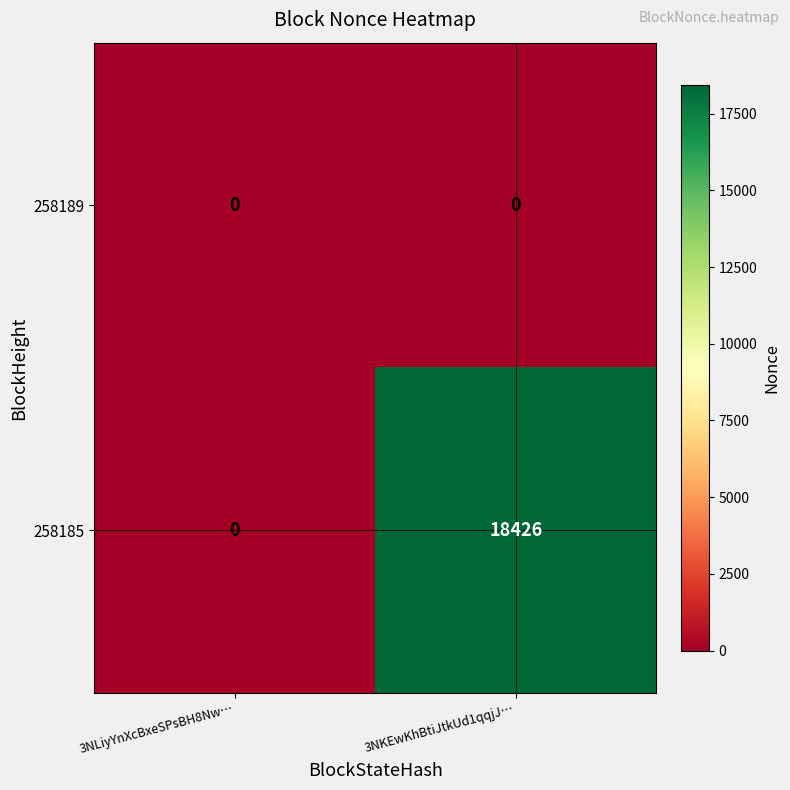

Between 3NLiyYnXcBxeSPsBH8Nw… and 3NKEwKhBtiJtkUd1qqjJ…, which series saw the biggest shift?

258185